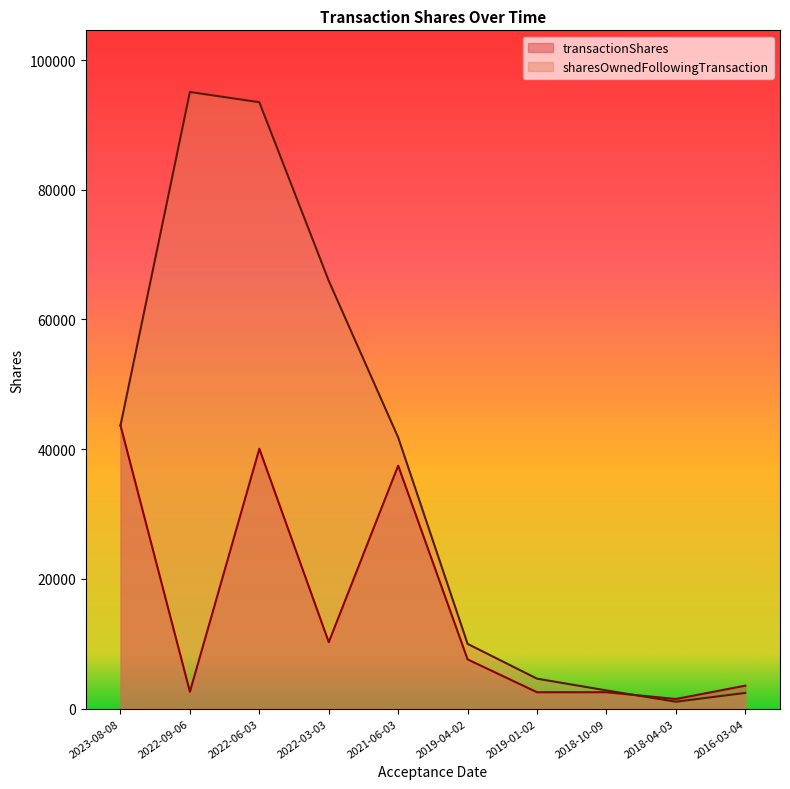

What is the difference between the highest and lowest values at 2022-06-03?

53433